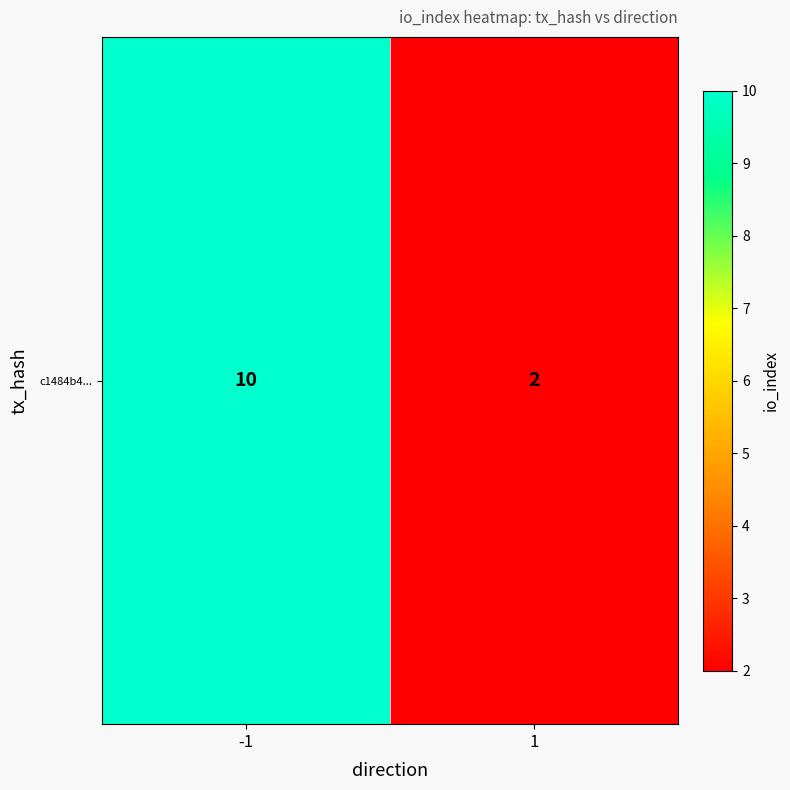

What is the average value?

6